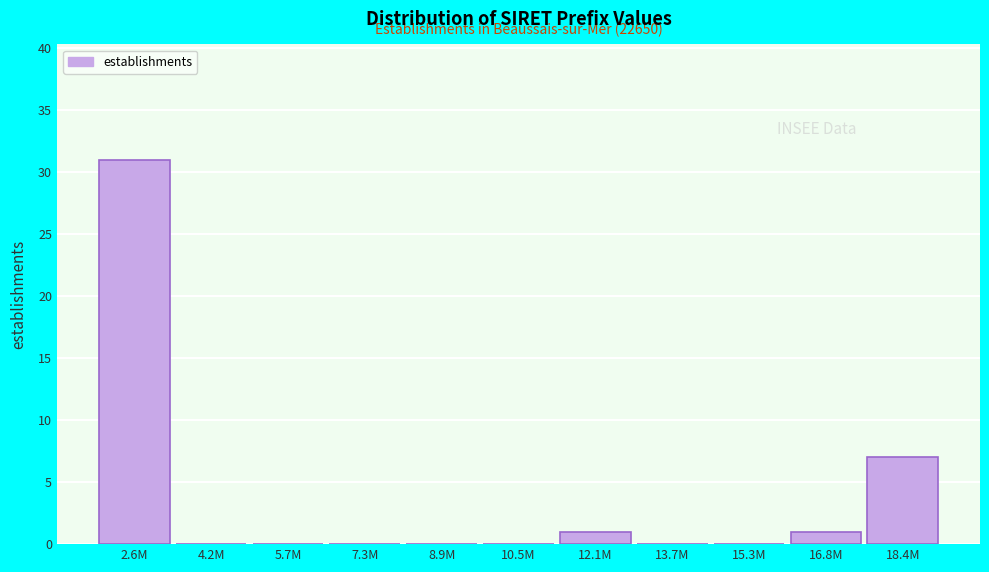

Reading left to right, extract all data points from this chart.

2.6M=31	4.2M=0	5.7M=0	7.3M=0	8.9M=0	10.5M=0	12.1M=1	13.7M=0	15.3M=0	16.8M=1	18.4M=7